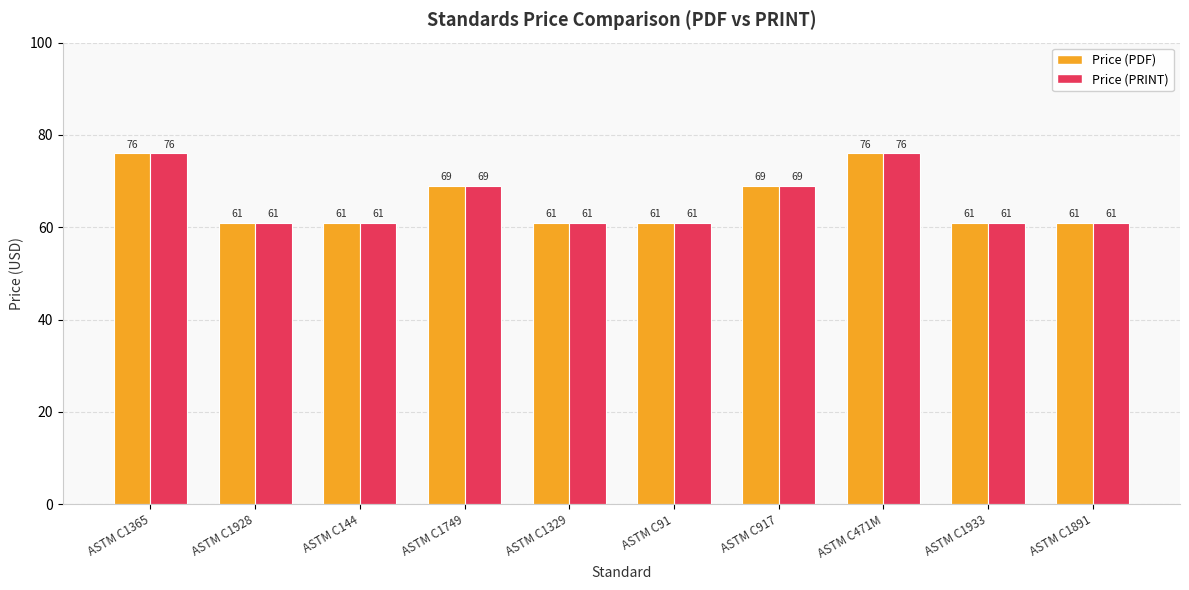

Reading left to right, transcribe all the data shown in this chart.

Price (PDF): 76	61	61	69	61	61	69	76	61	61
Price (PRINT): 76	61	61	69	61	61	69	76	61	61